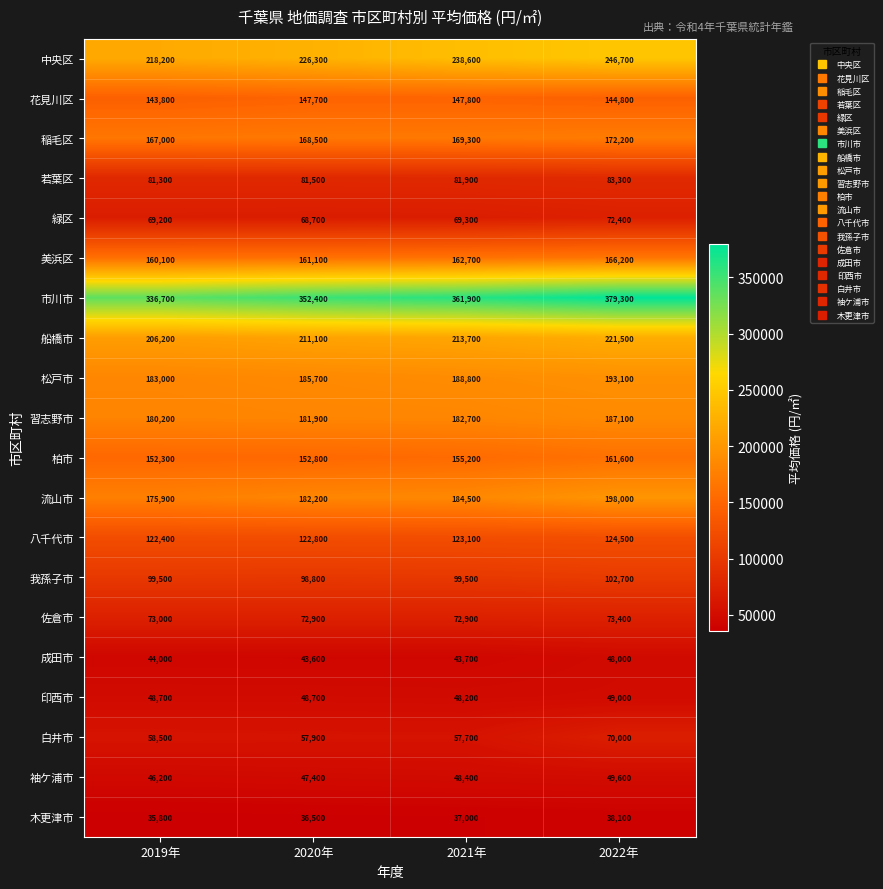

What is the sum of the 緑区 values at 2019年 and 2022年?

141600